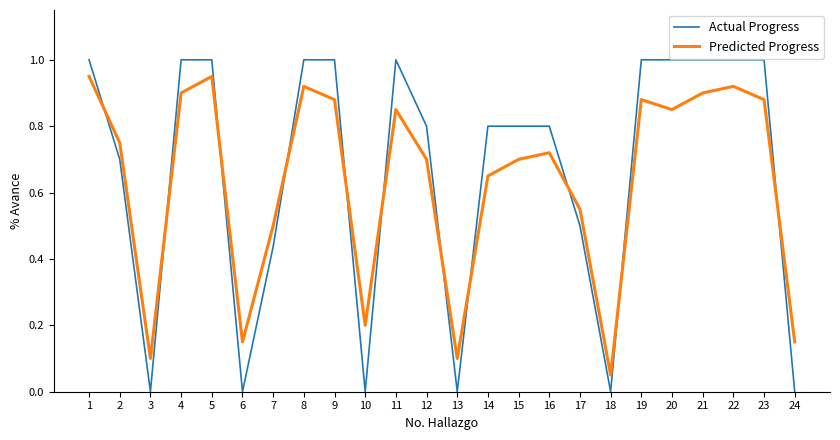

What is the total value across all series at 17?

1.1